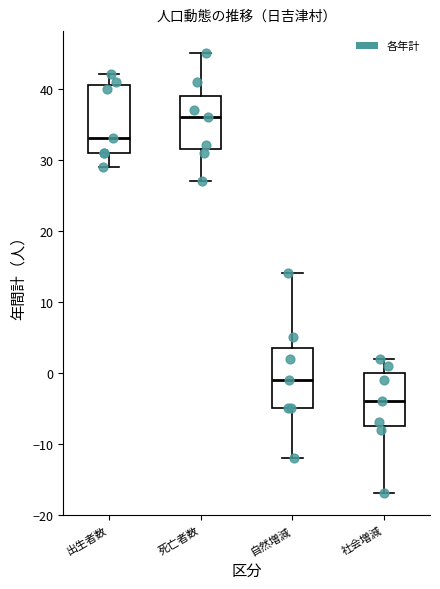

Reading left to right, transcribe this box plot: for each box, give where its median line is, the range the box spans, and where its two whiskers end, as read against the y-axis. The values are not printed on the chart, so give them approximately, as read against the axis.

出生者数: median 33, box 31 to 41, whiskers 29 to 42
死亡者数: median 36, box 32 to 39, whiskers 27 to 45
自然増減: median -1, box -5 to 4, whiskers -12 to 14
社会増減: median -4, box -7 to 0, whiskers -17 to 2